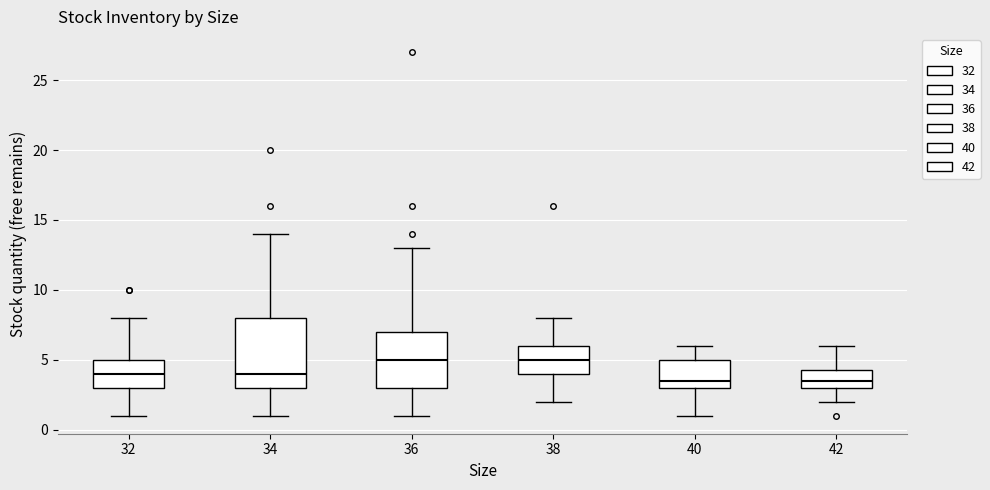

Reading left to right, read every box against the y-axis: the position of its median line, the range the box covers, and the ends of its whiskers. The values are not printed on the chart, so give them approximately, as read against the axis.

32: median 4.0, box 3.0 to 5.0, whiskers 1.0 to 8.0
34: median 4.0, box 3.0 to 8.0, whiskers 1.0 to 14.0
36: median 5.0, box 3.0 to 7.0, whiskers 1.0 to 13.0
38: median 5.0, box 4.0 to 6.0, whiskers 2.0 to 8.0
40: median 3.5, box 3.0 to 5.0, whiskers 1.0 to 6.0
42: median 3.5, box 3.0 to 4.5, whiskers 2.0 to 6.0